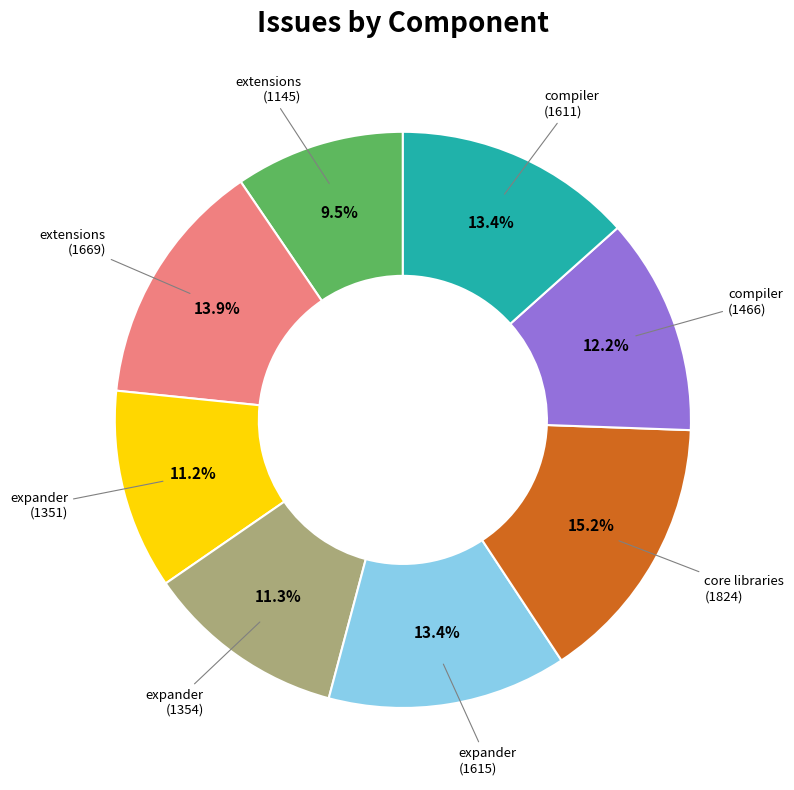

Does any single category account for the majority?

No